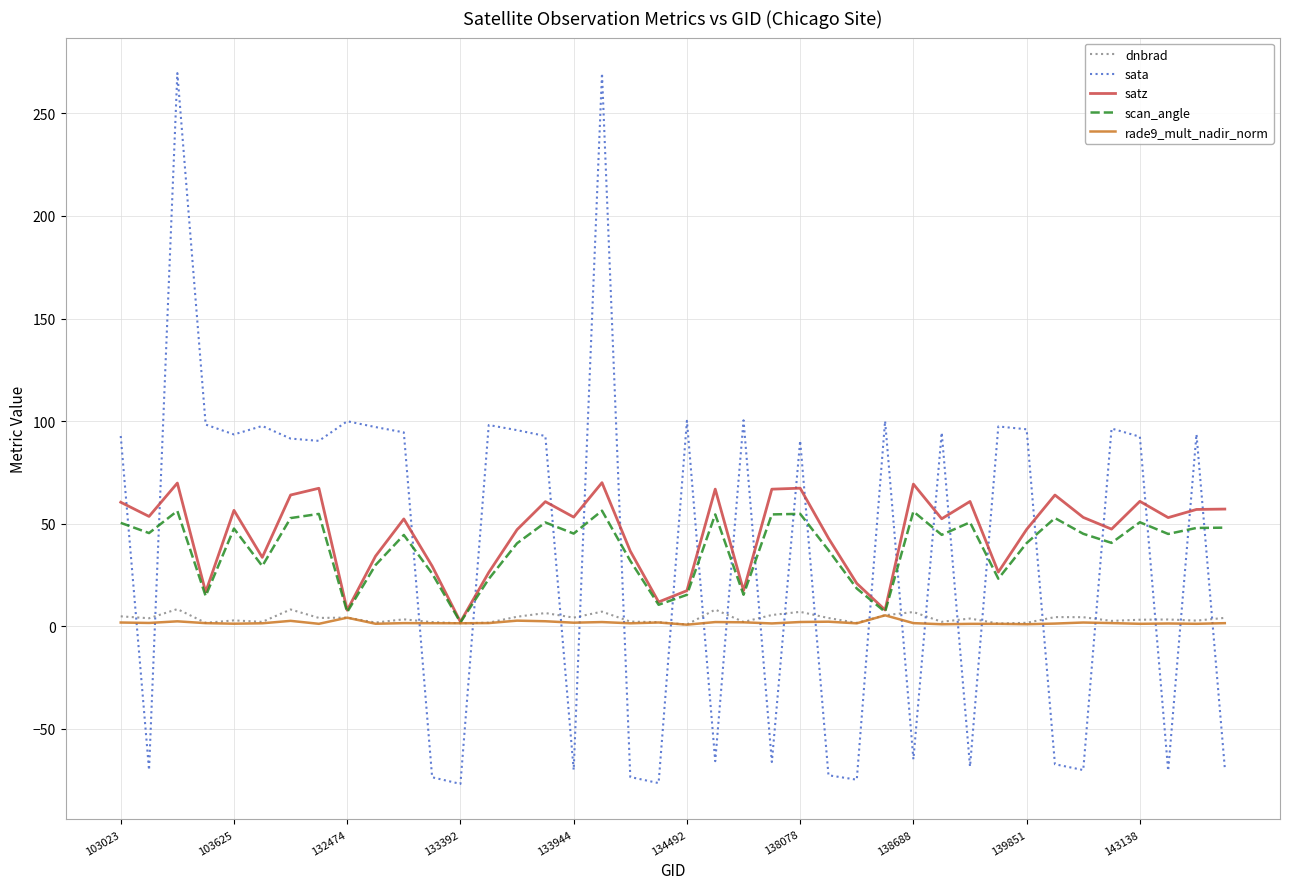

What is the maximum value shown in the chart?

269.6